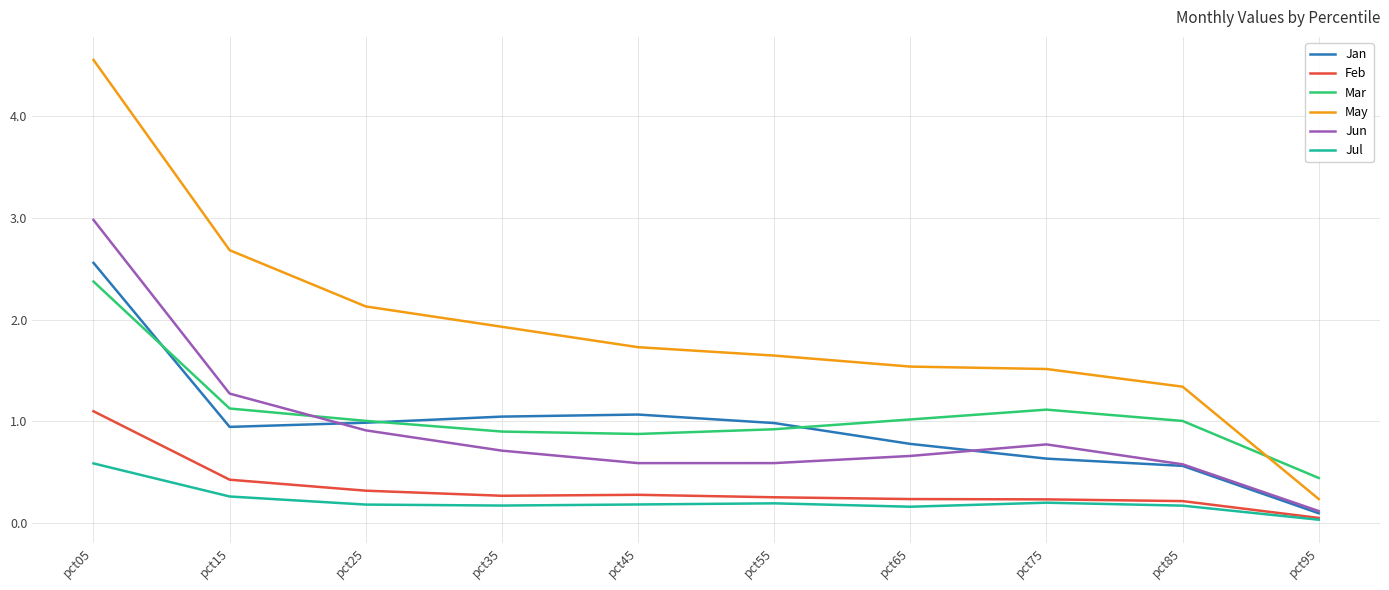

Between pct25 and pct75, which series saw the biggest shift?

May